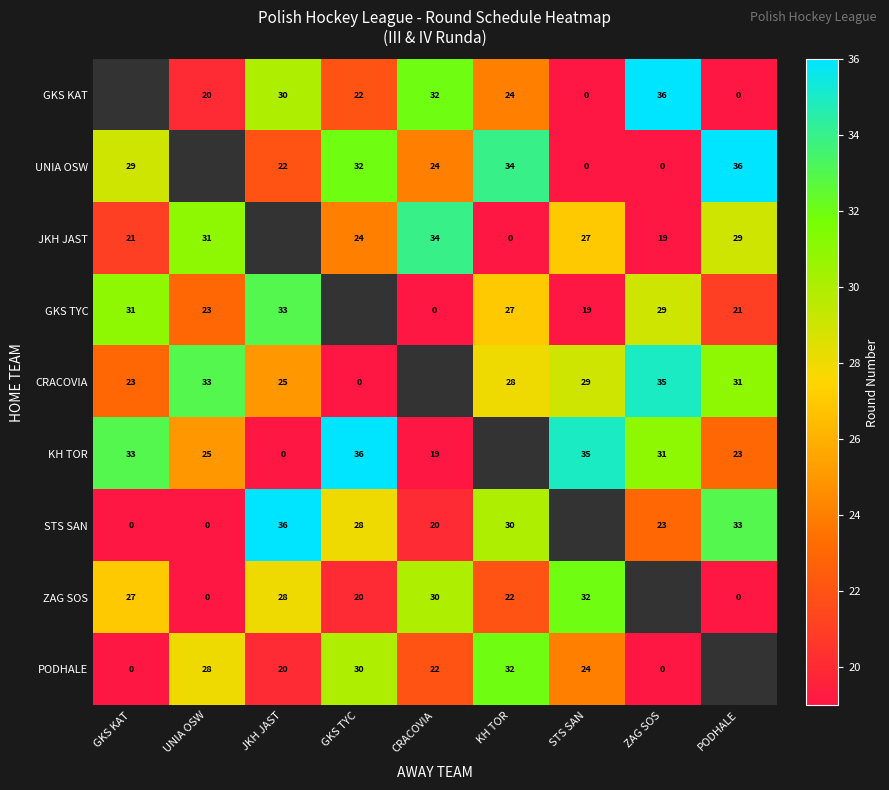

The value of GKS TYC at GKS KAT is 31. True or false?

True